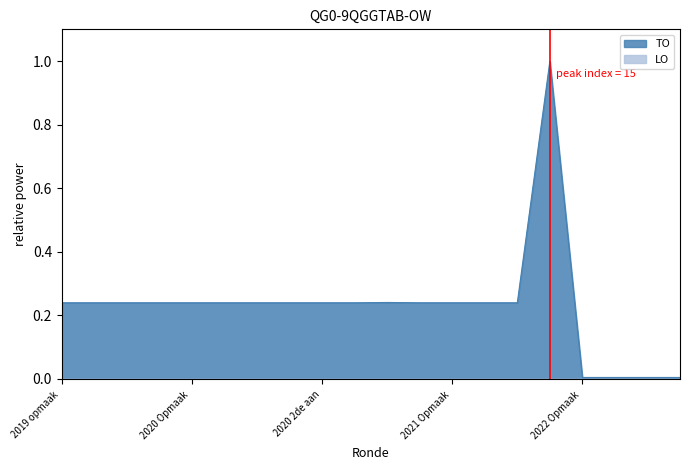

Does the chart have visible grid lines?

No